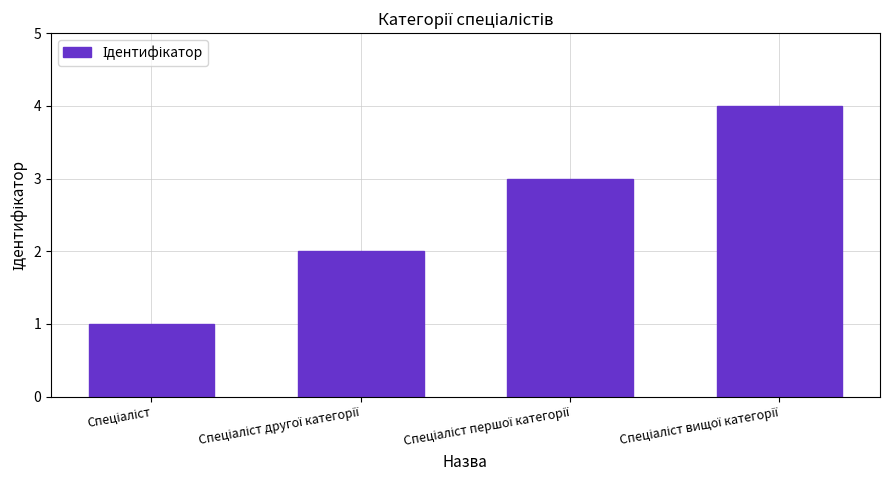

What is the sum of all values?

10